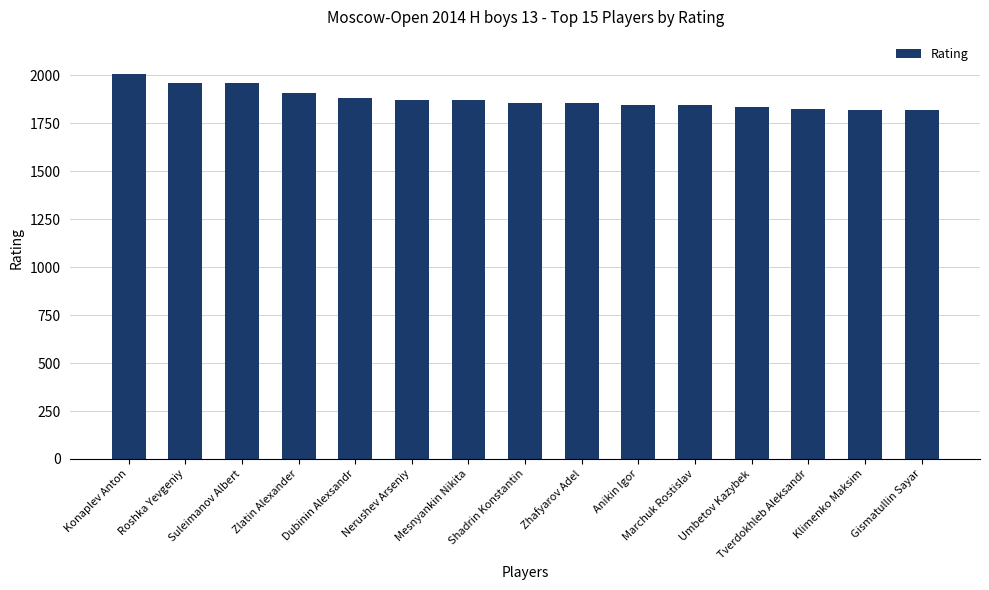

The chart shows a value of 1879 at Dubinin Alexsandr. True or false?

True